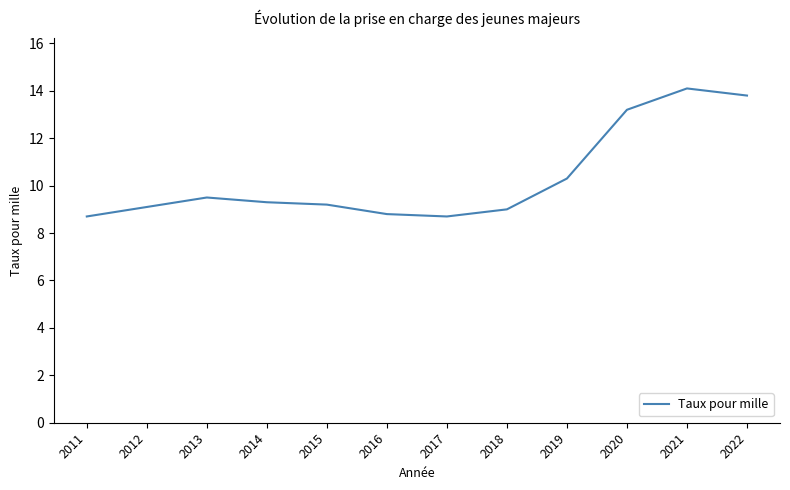

What is the minimum value shown in the chart?

8.7